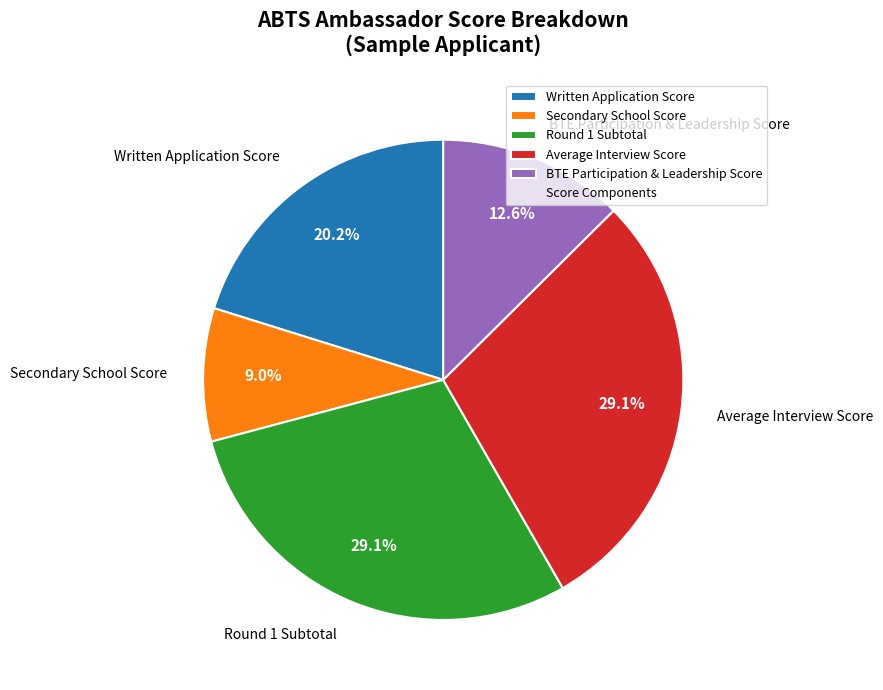

To the nearest percent, what is the combined percentage of Secondary School Score and Round 1 Subtotal?

38%